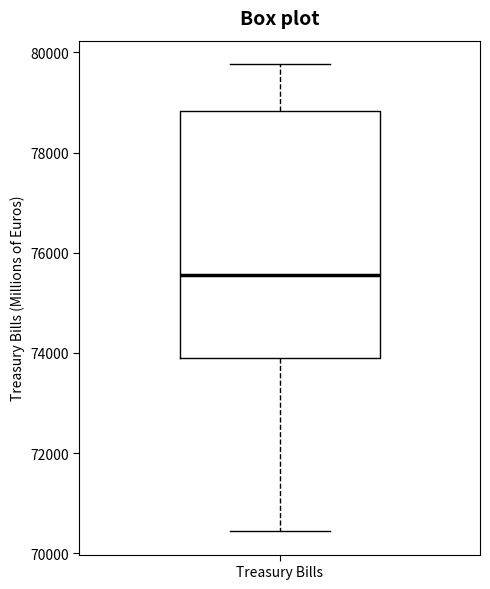

Where is the lower edge of the box for Treasury Bills on the y-axis? The values are not printed on the chart, so give them approximately, as read against the axis.

74000